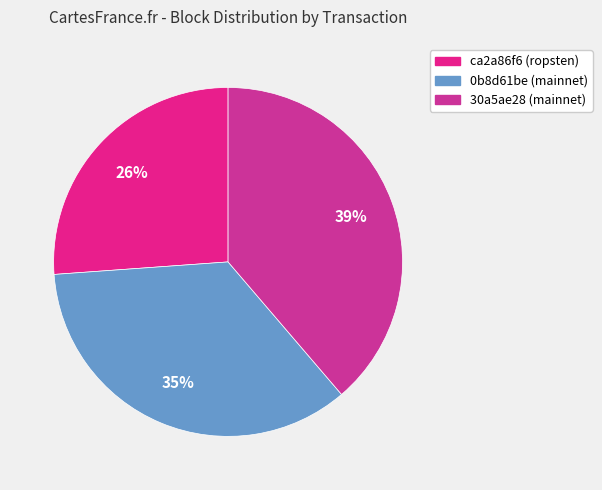

Does any single category account for the majority?

No